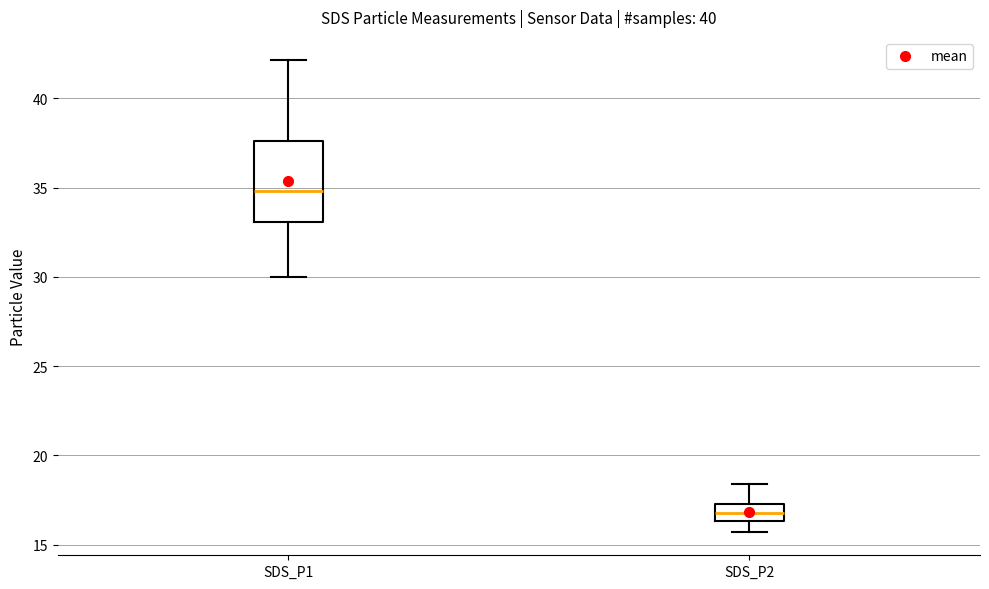

Reading left to right, transcribe this box plot: for each box, give where its median line is, the range the box spans, and where its two whiskers end, as read against the y-axis. The values are not printed on the chart, so give them approximately, as read against the axis.

SDS_P1: median 35.0, box 33.0 to 37.5, whiskers 30.0 to 42.0
SDS_P2: median 17.0, box 16.5 to 17.5, whiskers 15.5 to 18.5